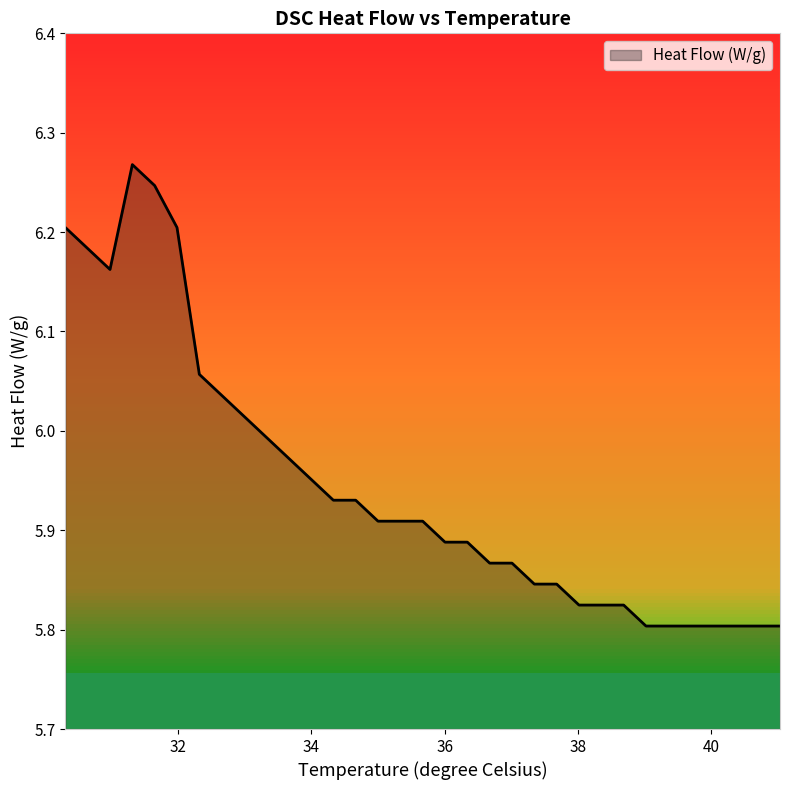

Count the number of categories in the chart.

33